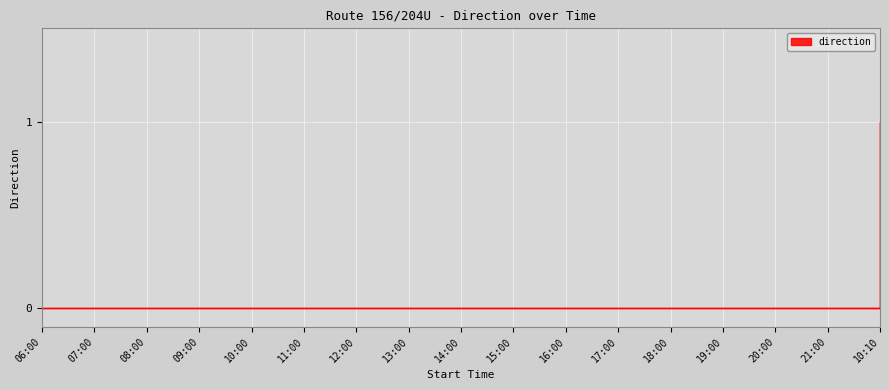

Reading left to right, extract all data points from this chart.

06:00=0	07:00=0	08:00=0	09:00=0	10:00=0	11:00=0	12:00=0	13:00=0	14:00=0	15:00=0	16:00=0	17:00=0	18:00=0	19:00=0	20:00=0	21:00=0	10:10=1